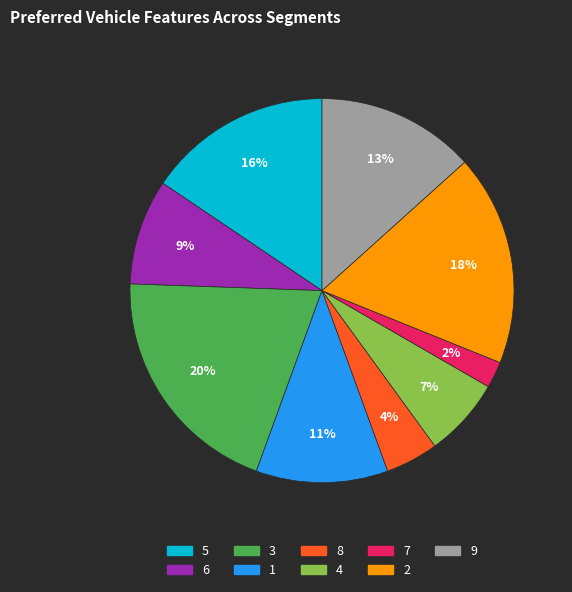

Rank the categories by value from highest to lowest.

3, 2, 5, 9, 1, 6, 4, 8, 7